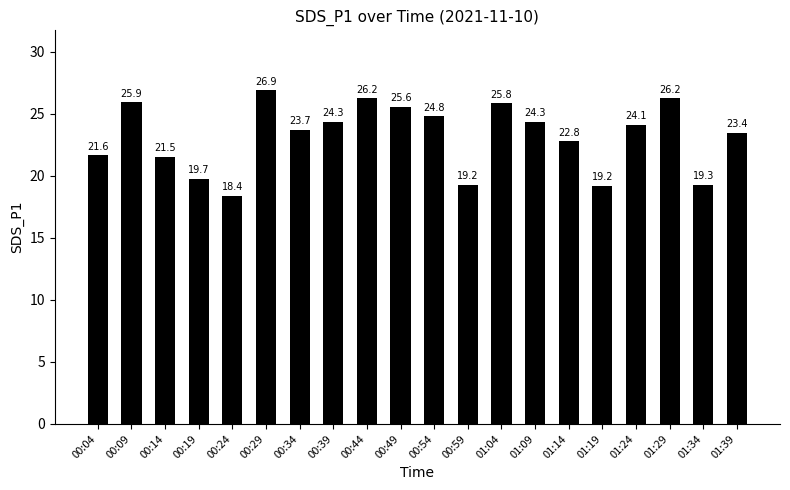

The value at 00:44 is 12.0. True or false?

False